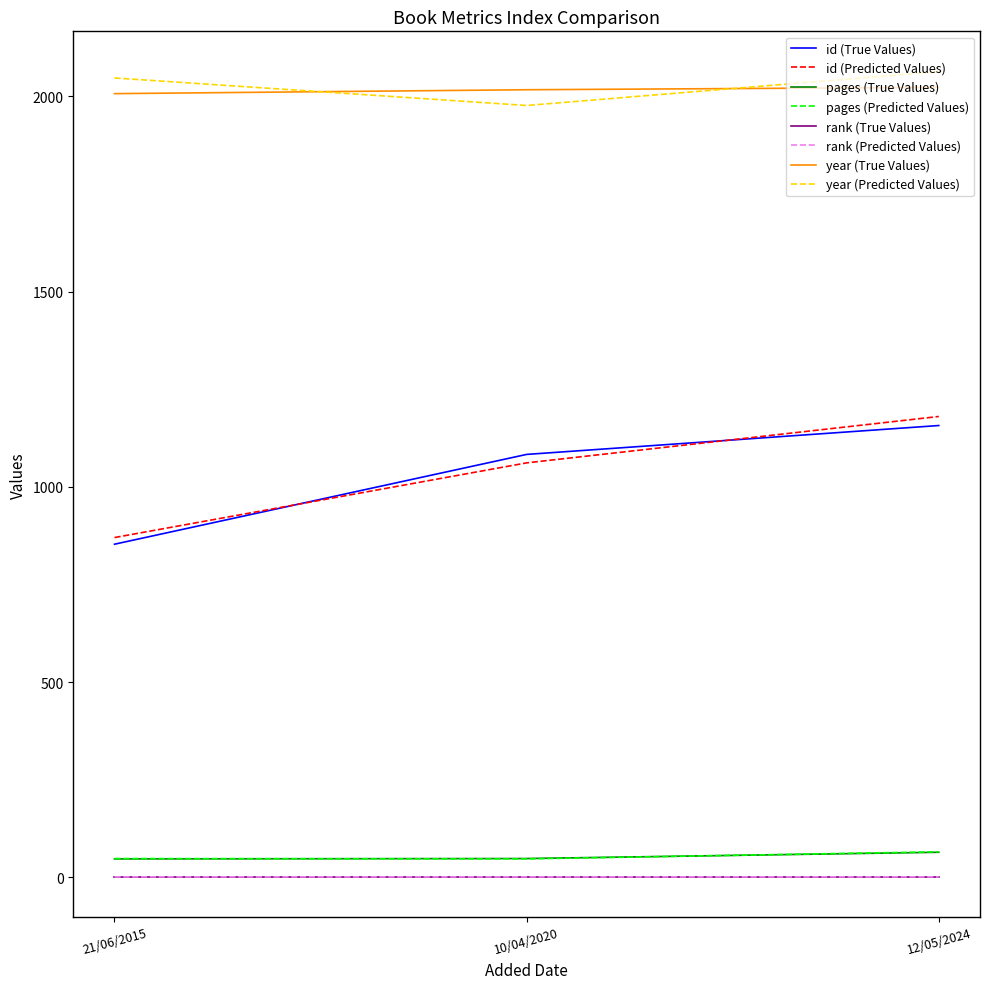

At which label does id (Predicted Values) reach its peak?

12/05/2024